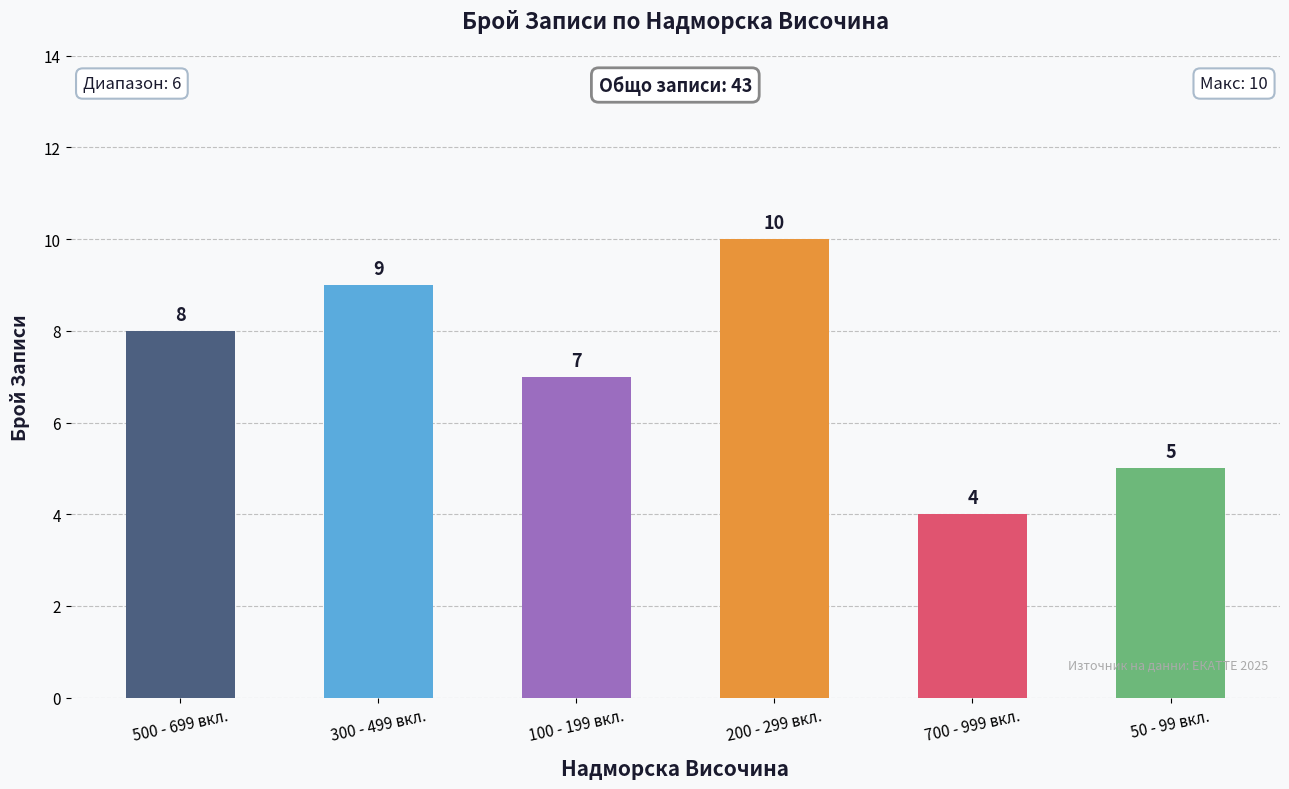

What is the greatest value displayed?

10